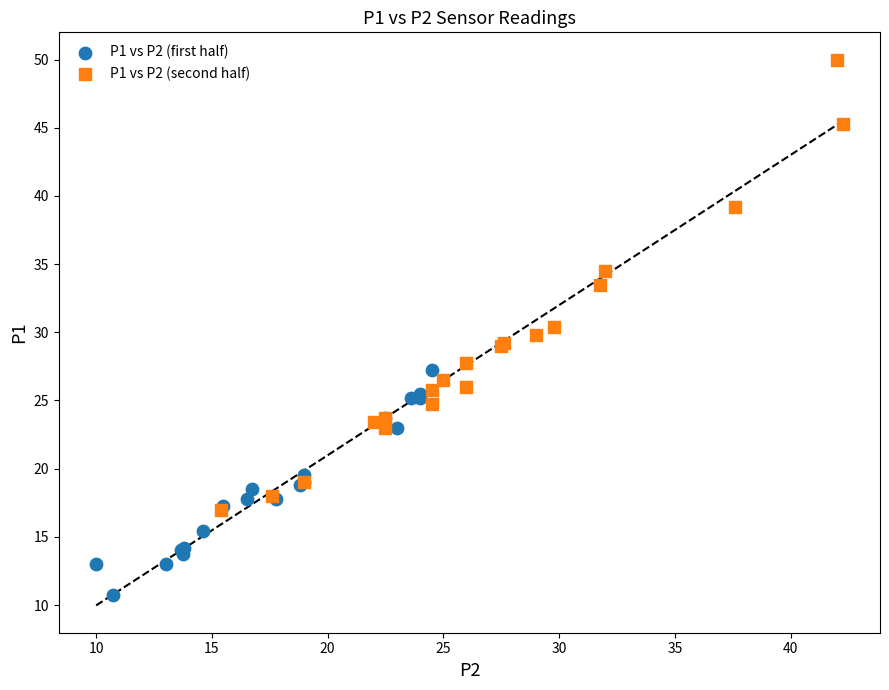

Which series contains the highest Y value?

P1 vs P2 (second half)